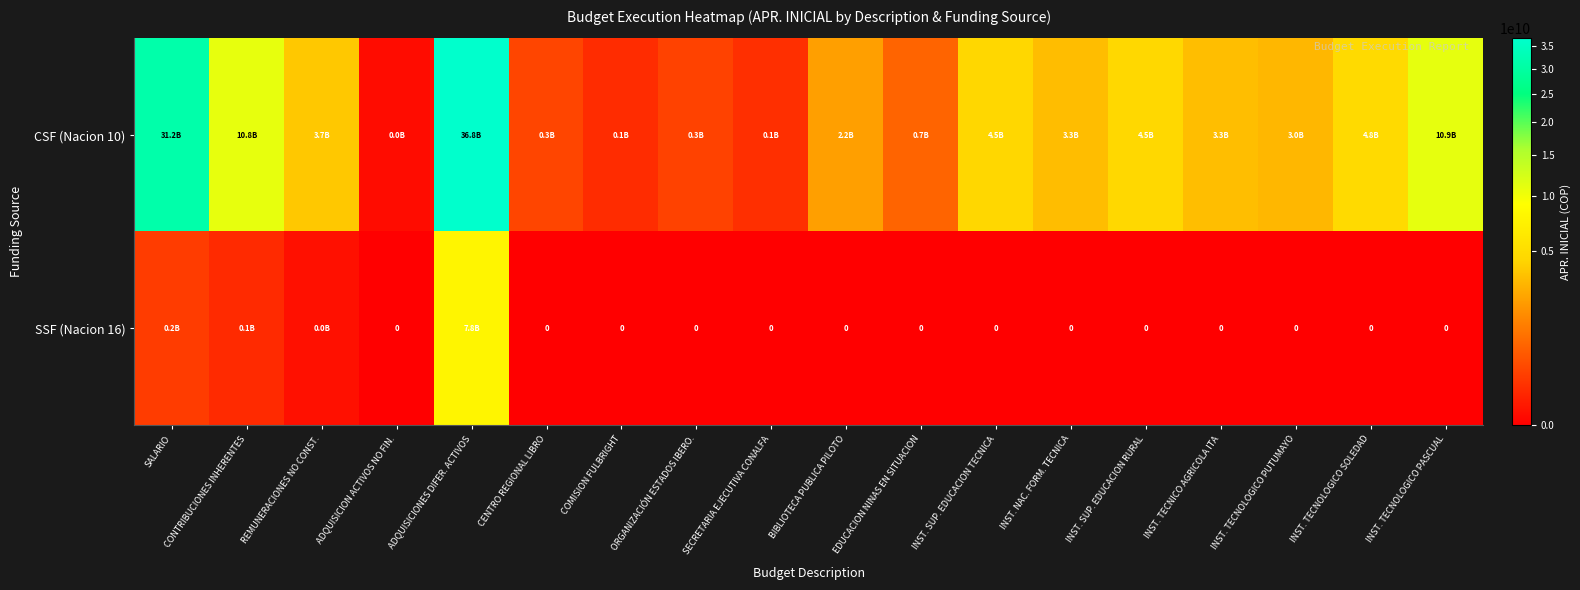

List the series in order of their peak value, lowest first.

SSF (Nacion 16), CSF (Nacion 10)